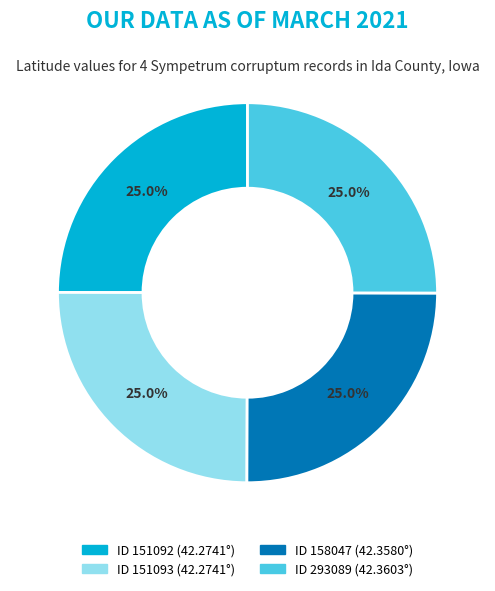

Does any single category account for the majority?

No